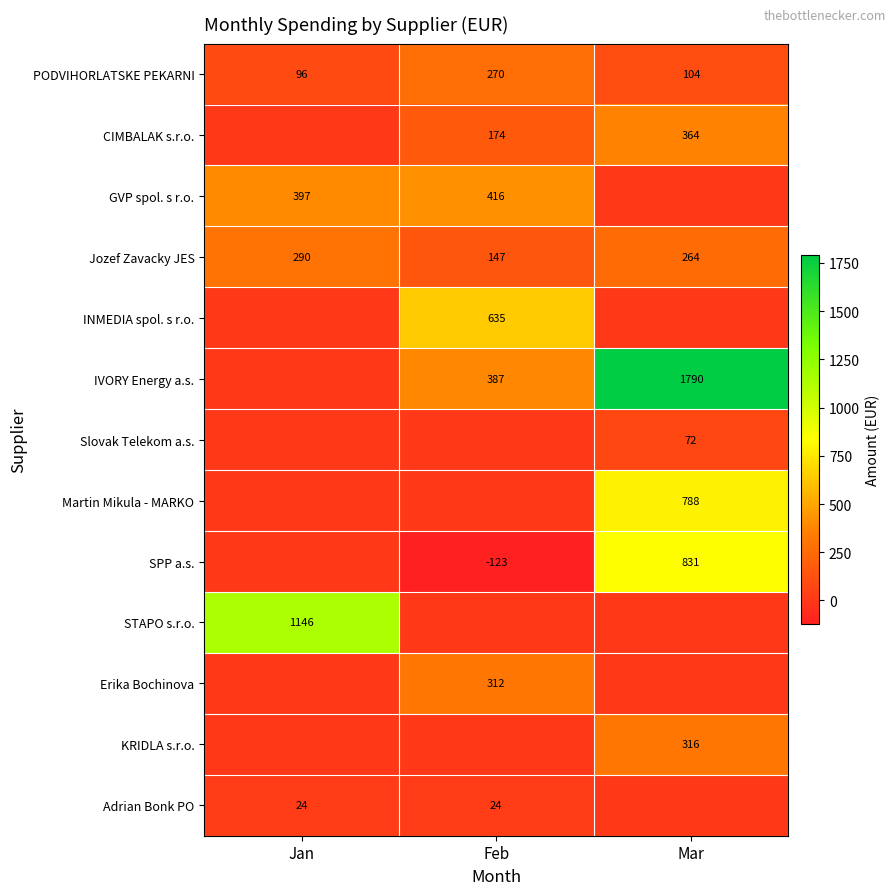

What is the minimum value for PODVIHORLATSKE PEKARNI?

96